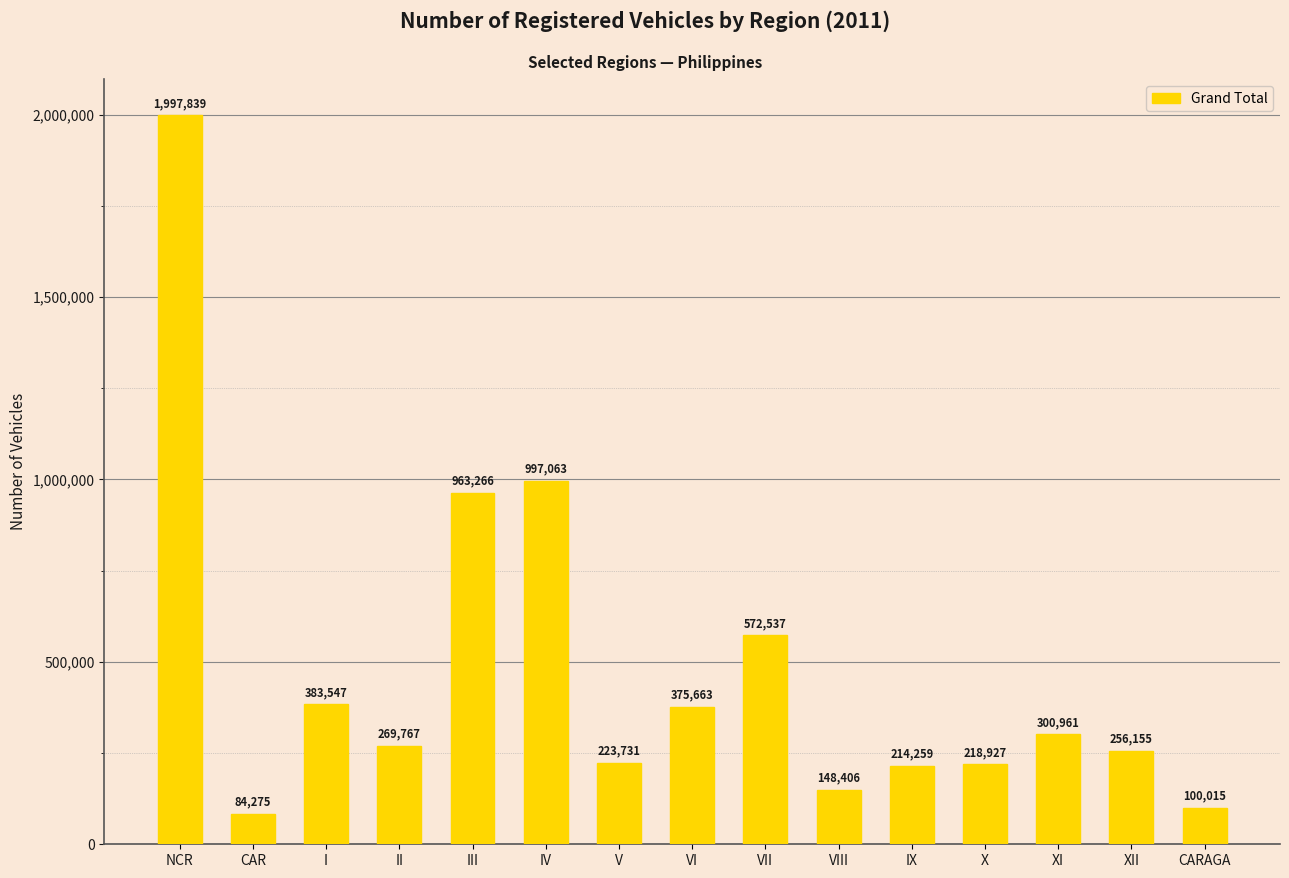

What is the sum of all values?

7106411